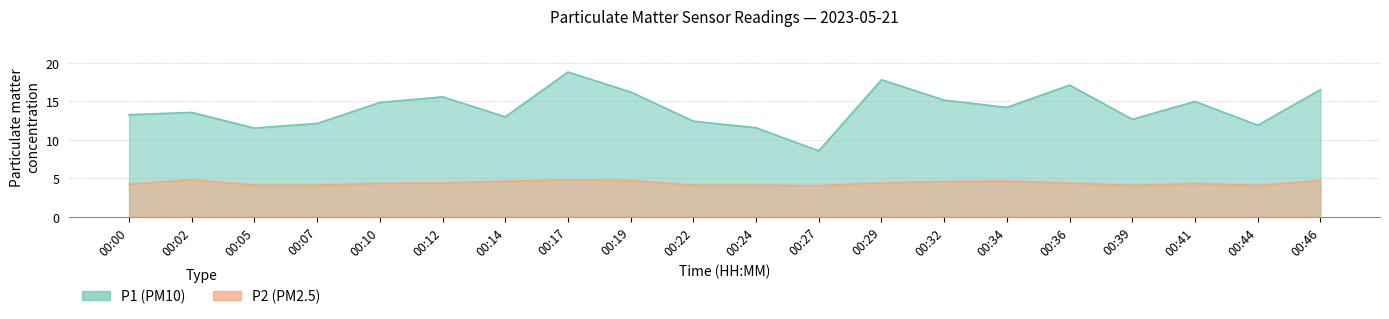

Where is P2 nearest to the value 4?

00:27